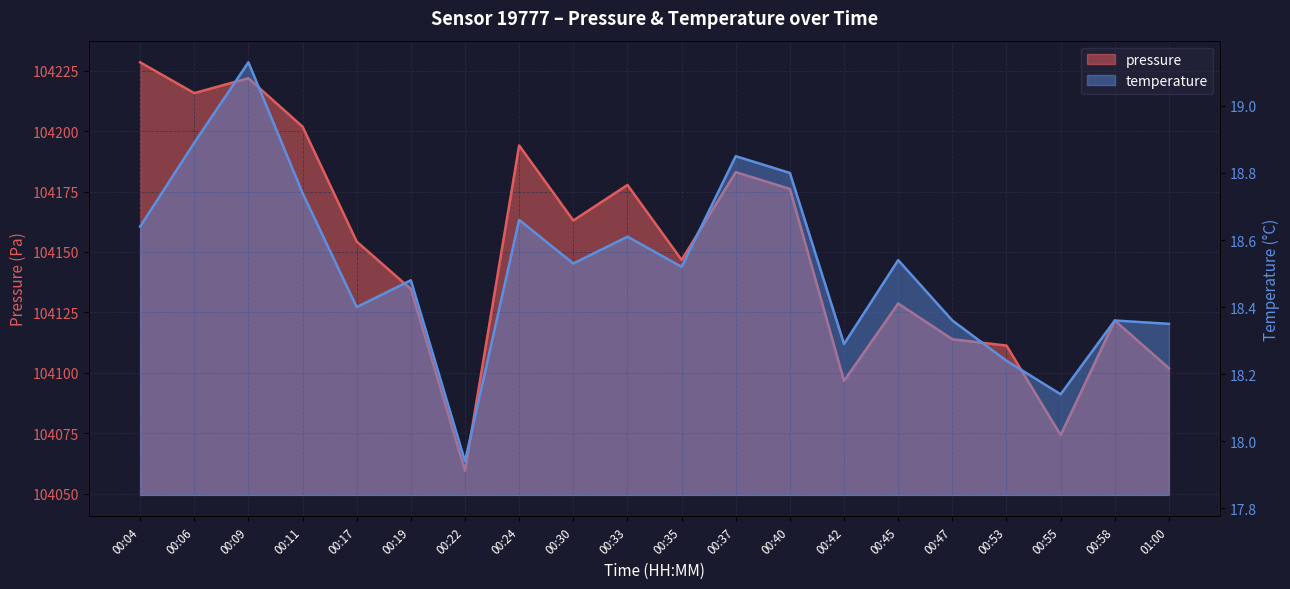

What is the label of the 9th point from the right?

00:37